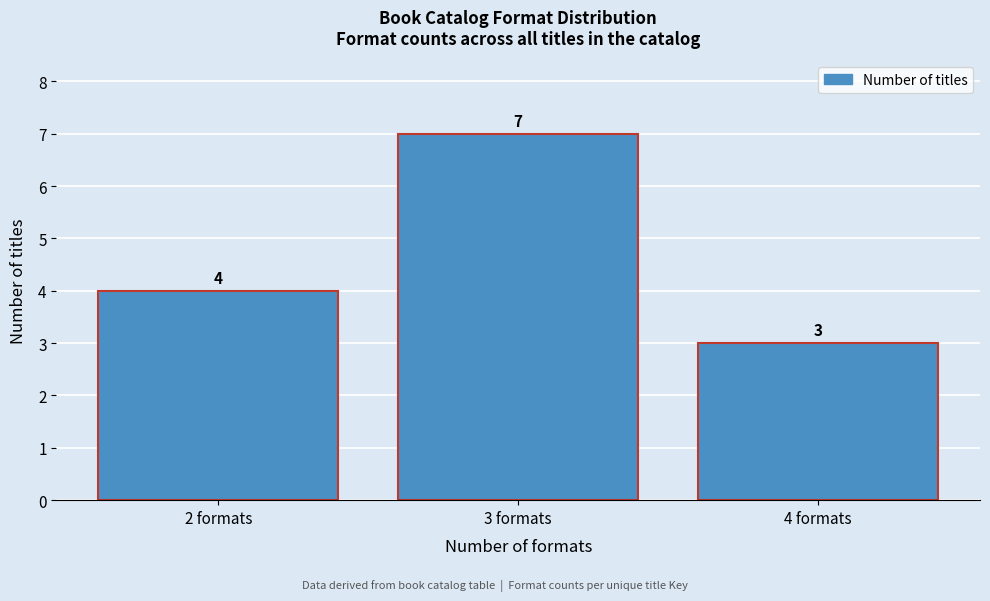

Reading left to right, transcribe this chart: for each bar, give the range it covers on the x-axis and its height.

1.5 to 2.5: 4
2.5 to 3.5: 7
3.5 to 4.5: 3